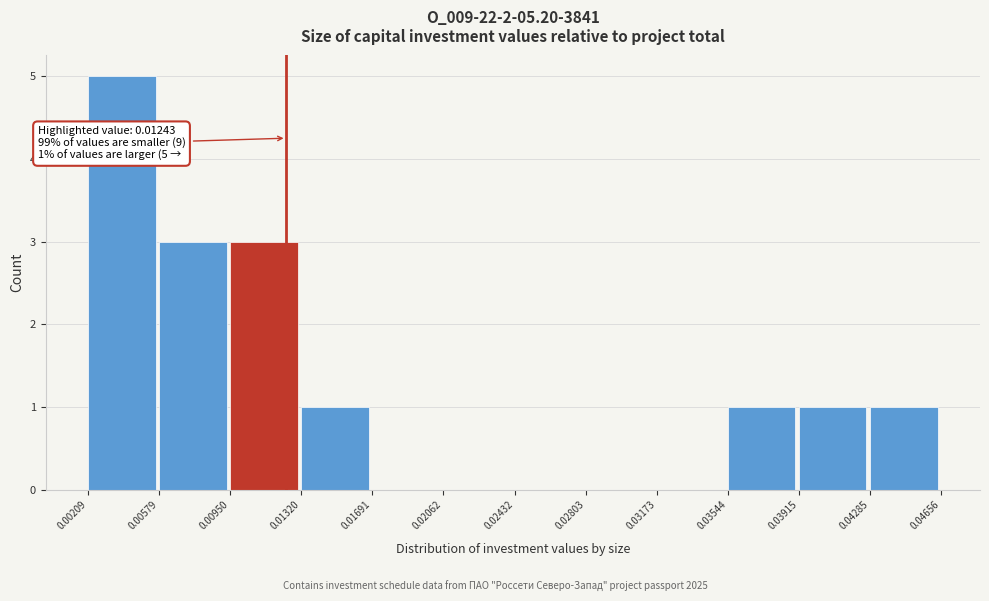

Which range on the x-axis has the tallest bar?

0.00209 to 0.00579